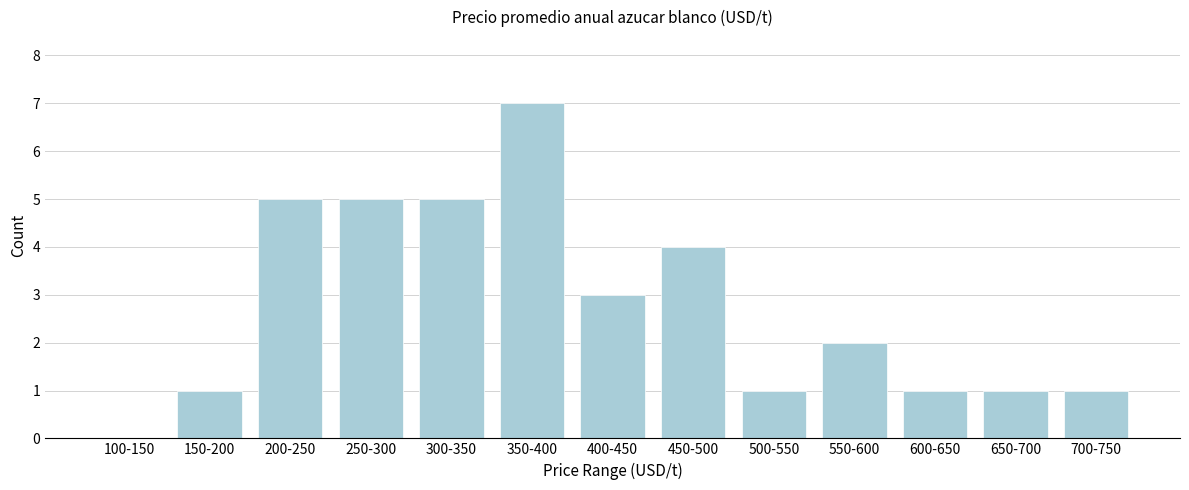

Reading right to left, what are all the values shown in this chart?

700-750=1	650-700=1	600-650=1	550-600=2	500-550=1	450-500=4	400-450=3	350-400=7	300-350=5	250-300=5	200-250=5	150-200=1	100-150=0